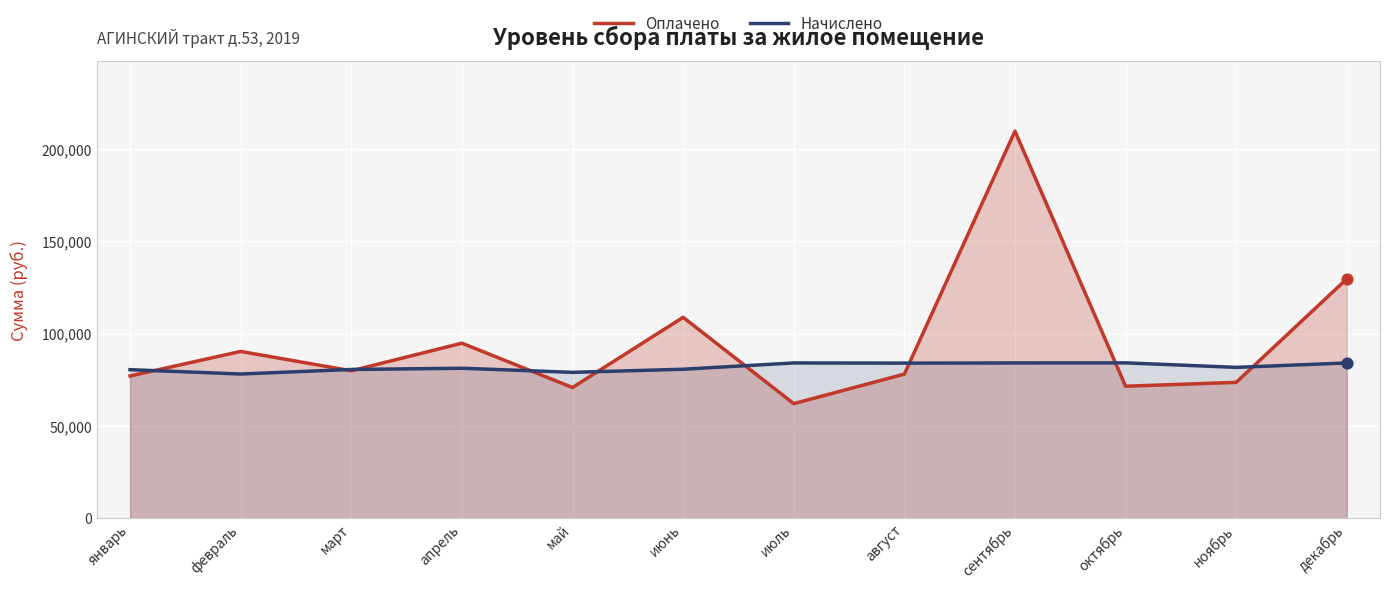

Which series reaches the minimum Y coordinate?

Оплачено